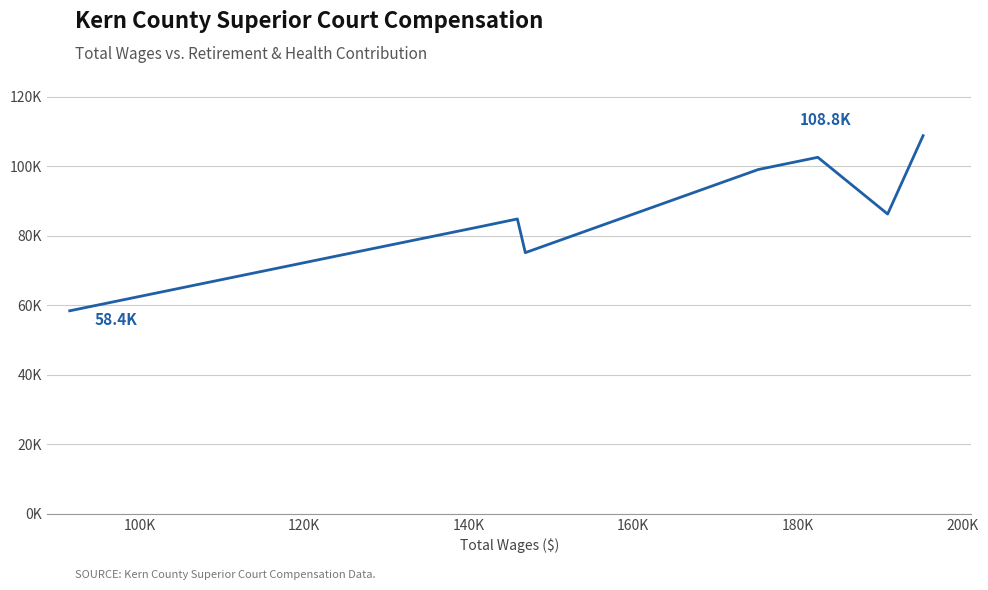

What is the minimum value shown in the chart?

58422